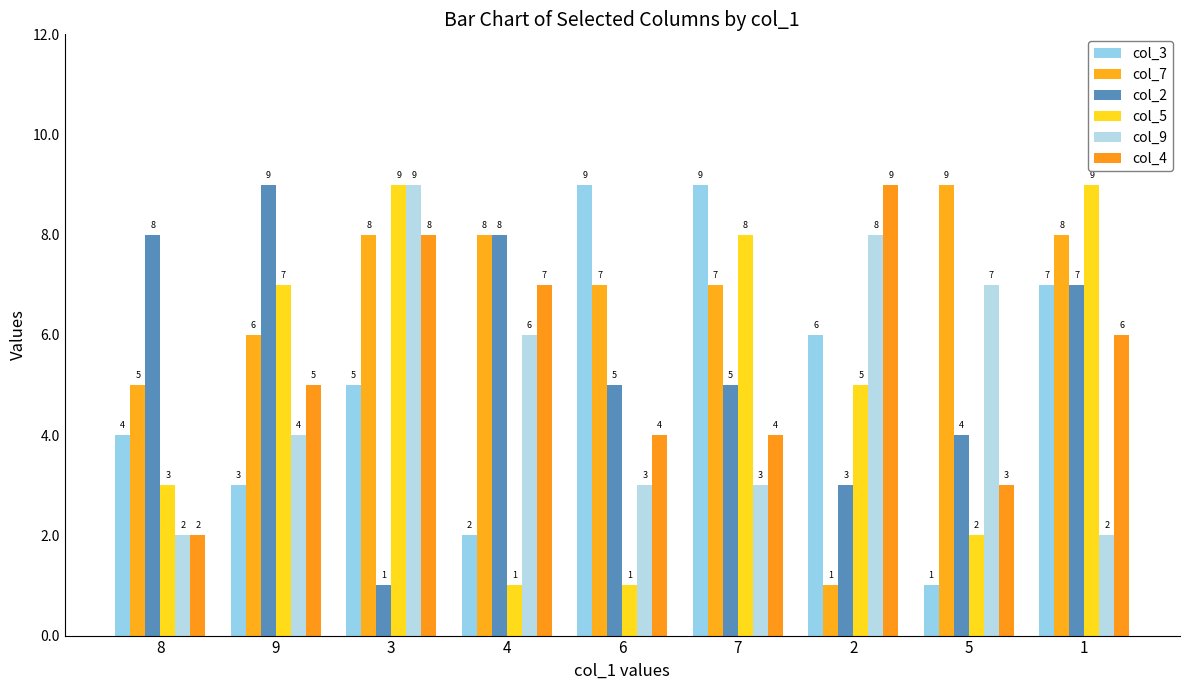

Where does the col_7 series first go above 7?

3